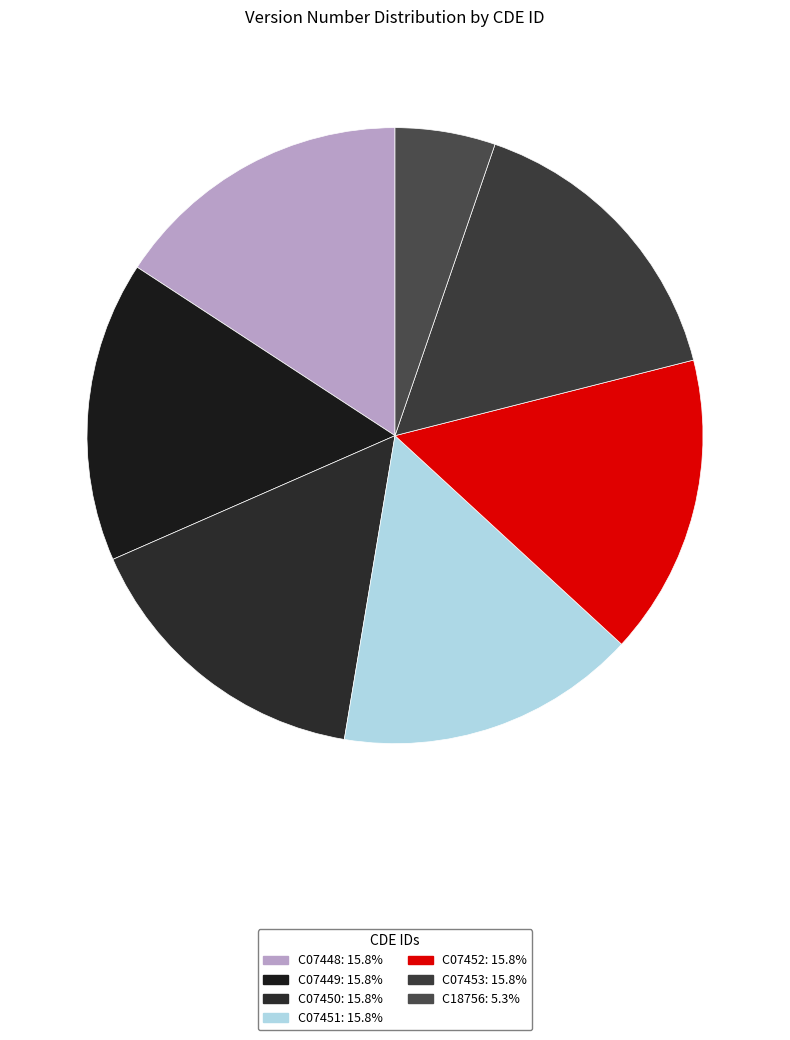

Combined, what portion of the pie is C07450 and C07453?

31.6%